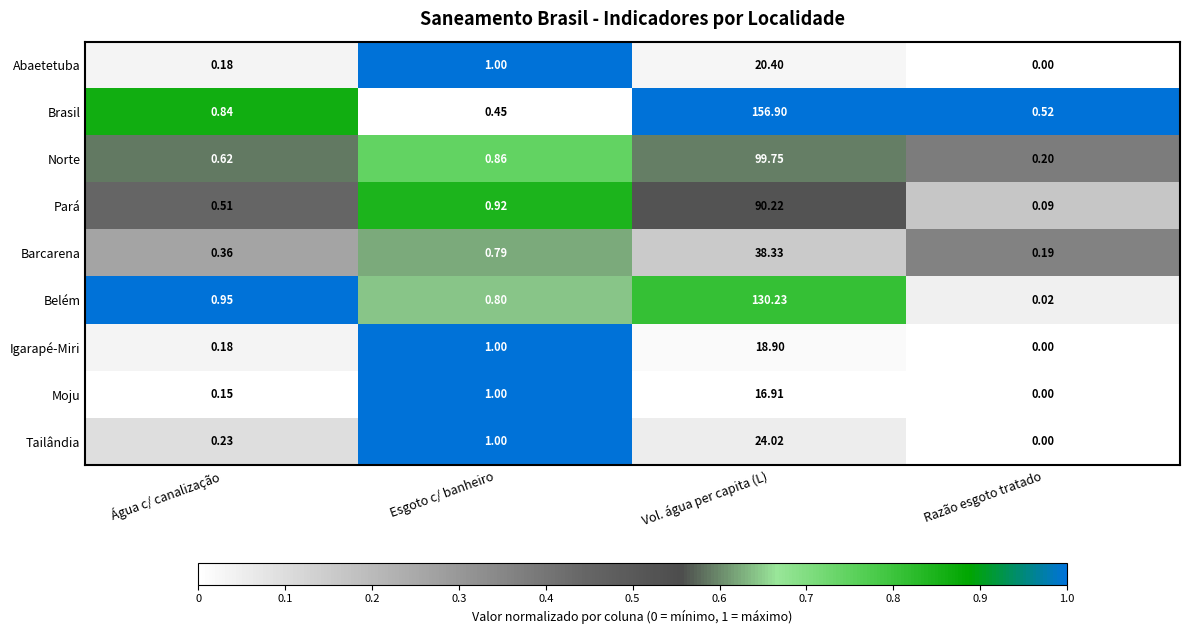

Which series has the largest total across all categories?

Brasil